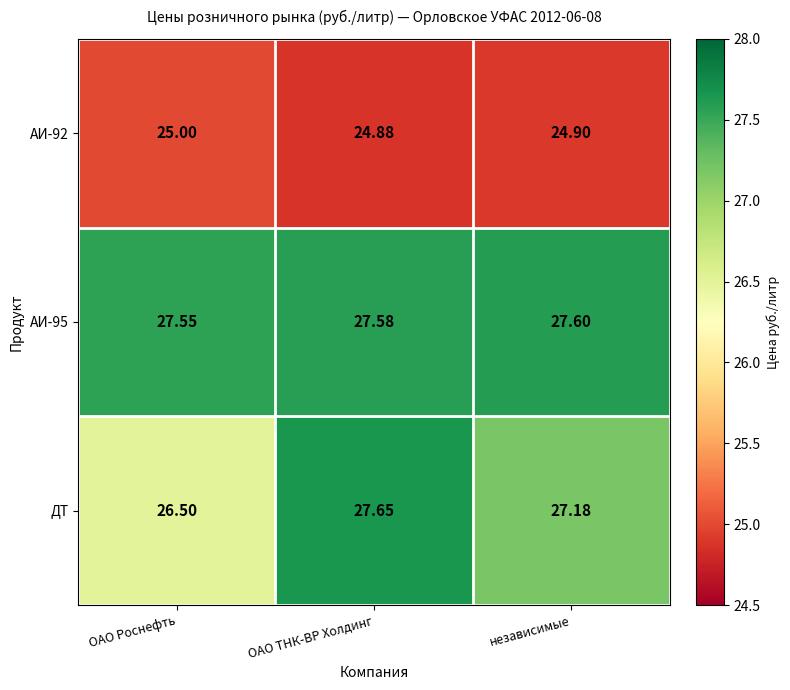

At which category does the chart reach its peak across all series?

ОАО ТНК-ВР Холдинг